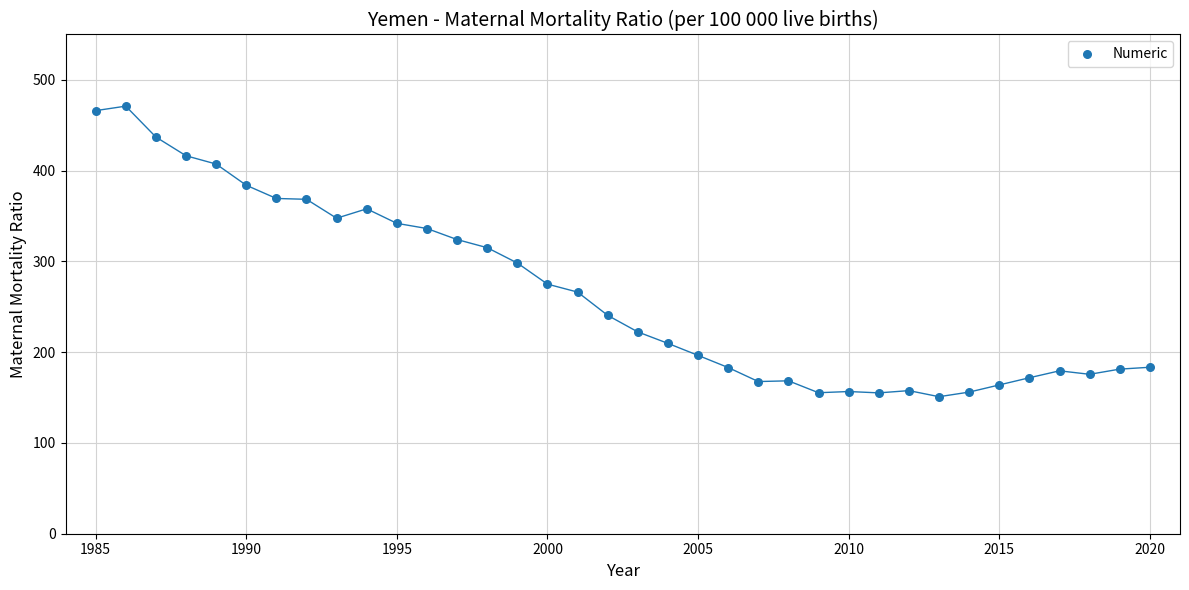

What is the range of Y values (max minus min)?

320.1